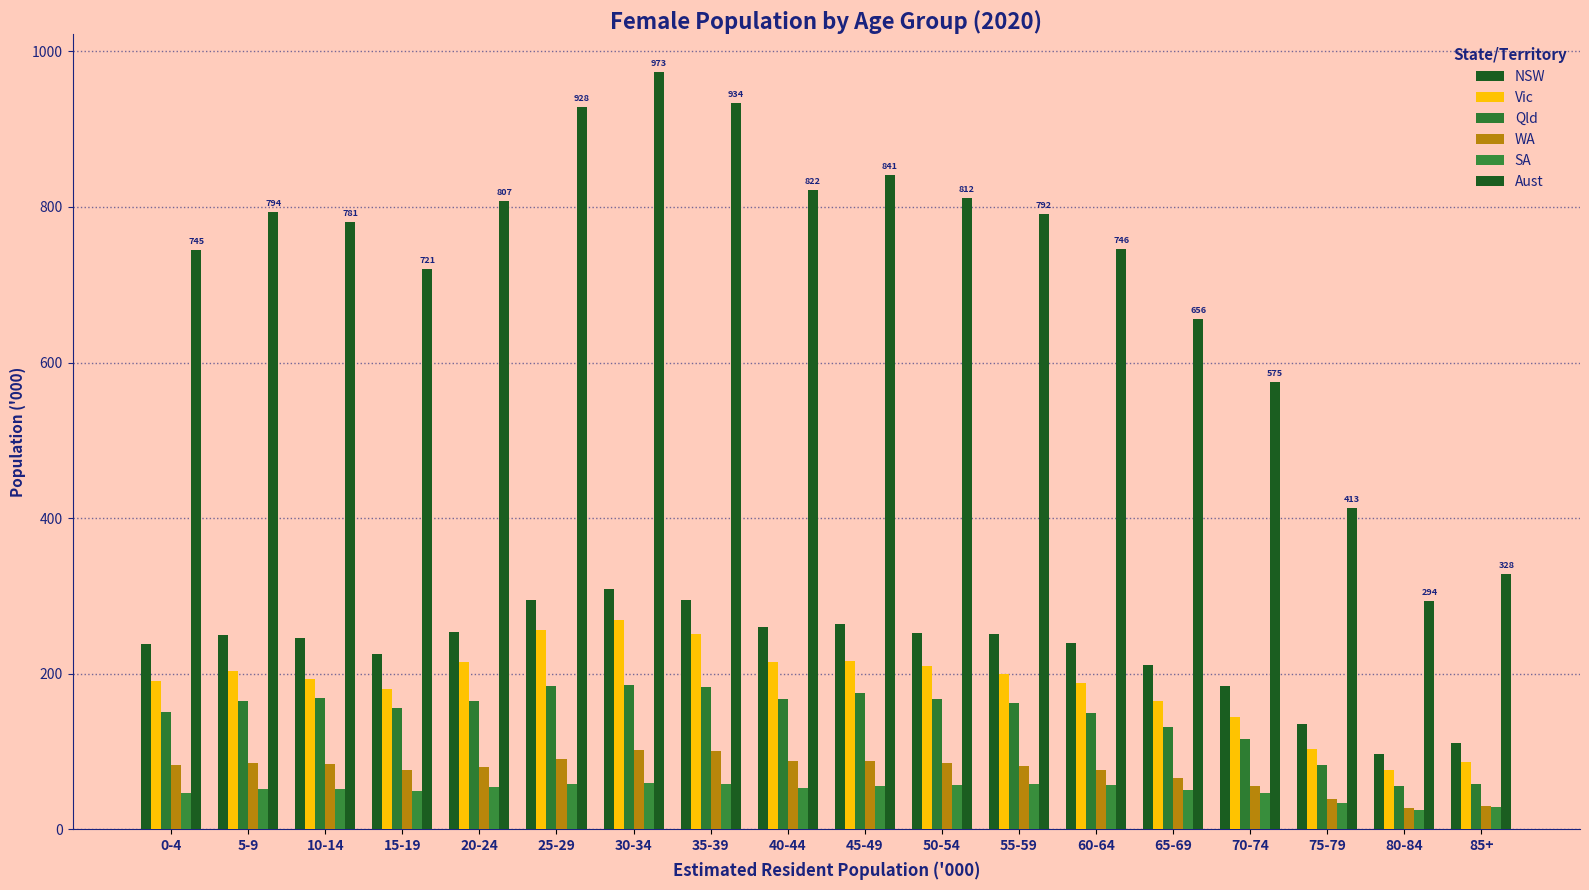

Rank the series by their maximum value, from highest to lowest.

Aust, NSW, Vic, Qld, WA, SA